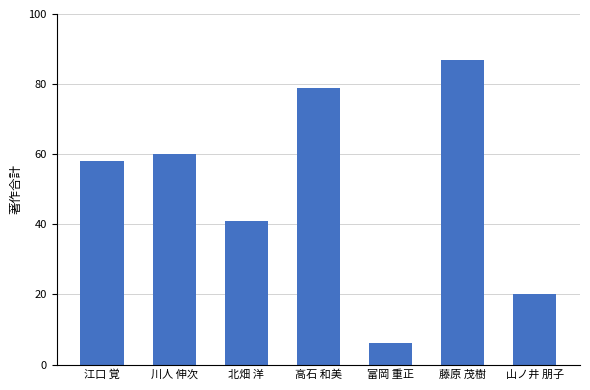

What is the greatest value displayed?

87